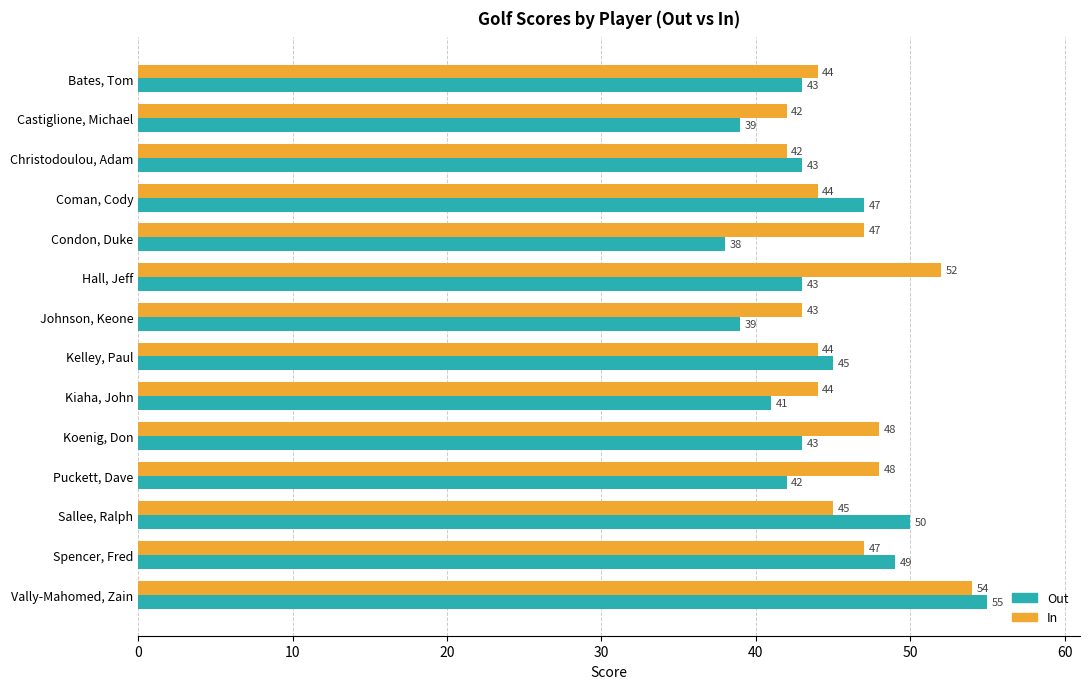

What are all the series names shown in the legend?

Out, In